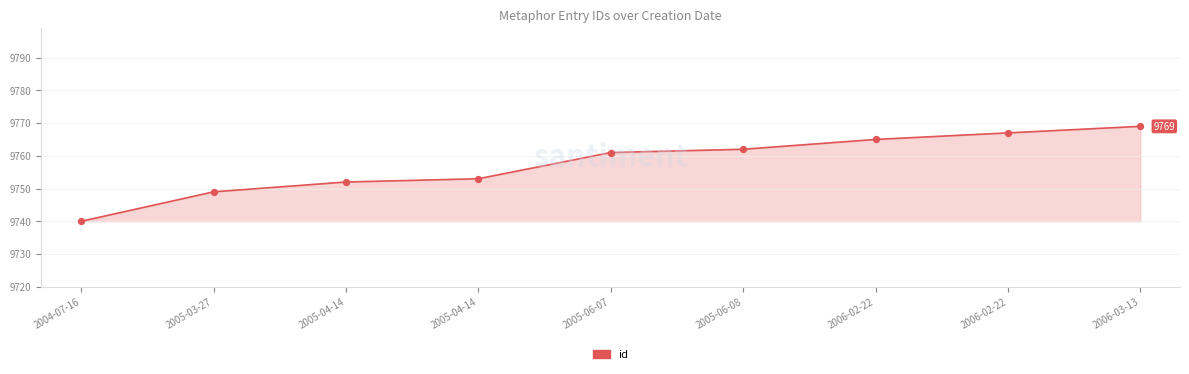

What is the change in value from 2004-07-16 to 2005-04-14?

+12